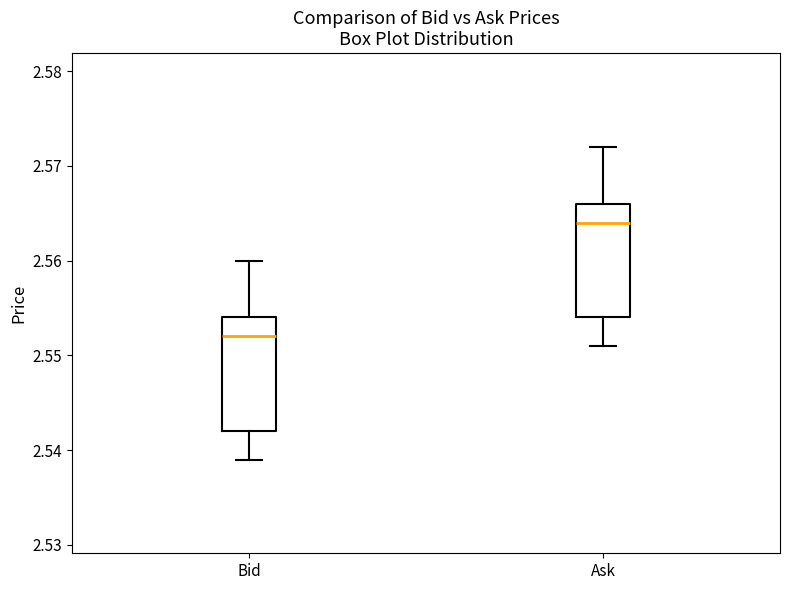

Reading left to right, read every box against the y-axis: the position of its median line, the range the box covers, and the ends of its whiskers. The values are not printed on the chart, so give them approximately, as read against the axis.

Bid: median 2.552, box 2.542 to 2.554, whiskers 2.539 to 2.560
Ask: median 2.564, box 2.554 to 2.566, whiskers 2.551 to 2.572